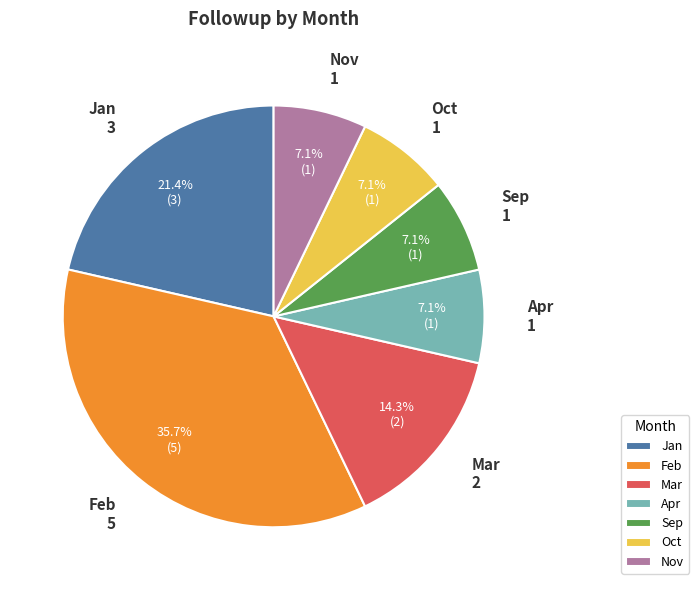

Is there a majority slice in this chart?

No